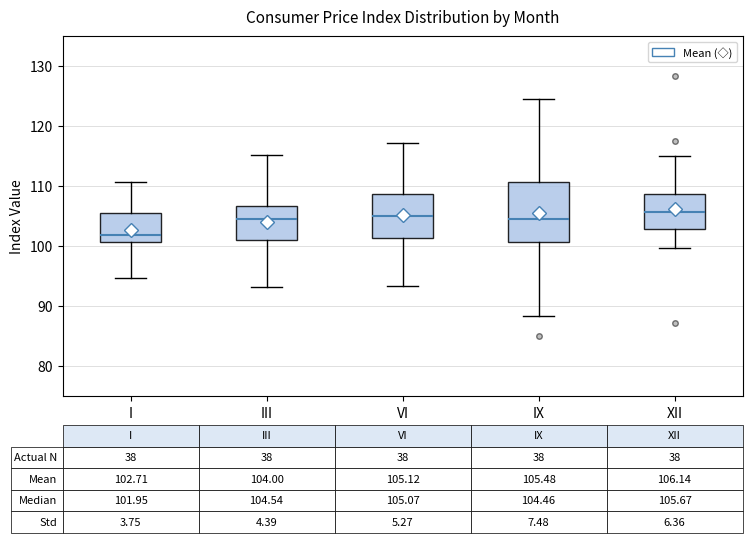

Which box is the tallest, from its lower edge to its upper edge?

IX